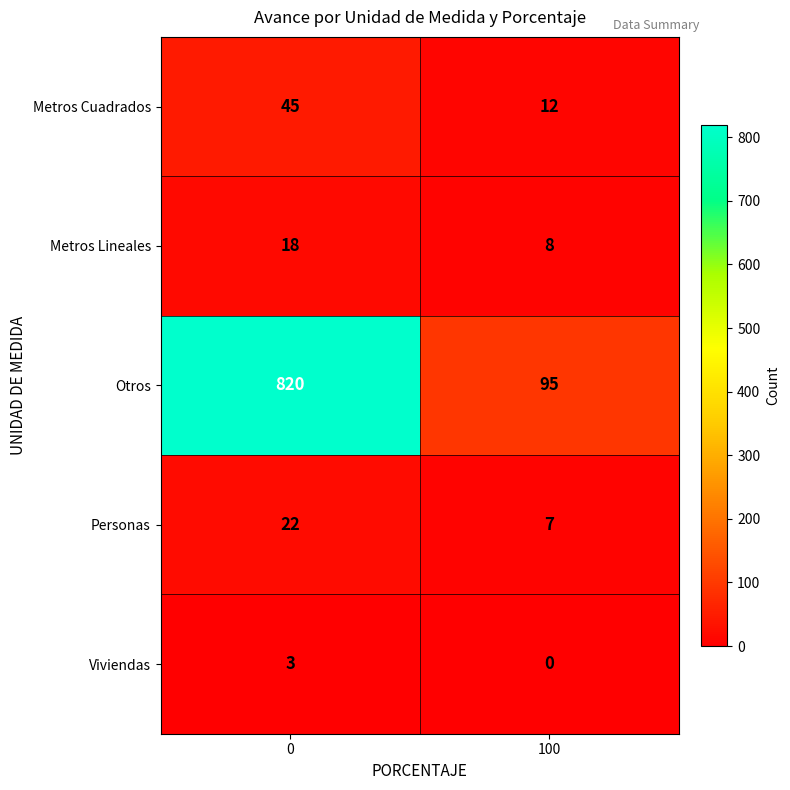

The value of Otros at 0 is 1360. True or false?

False